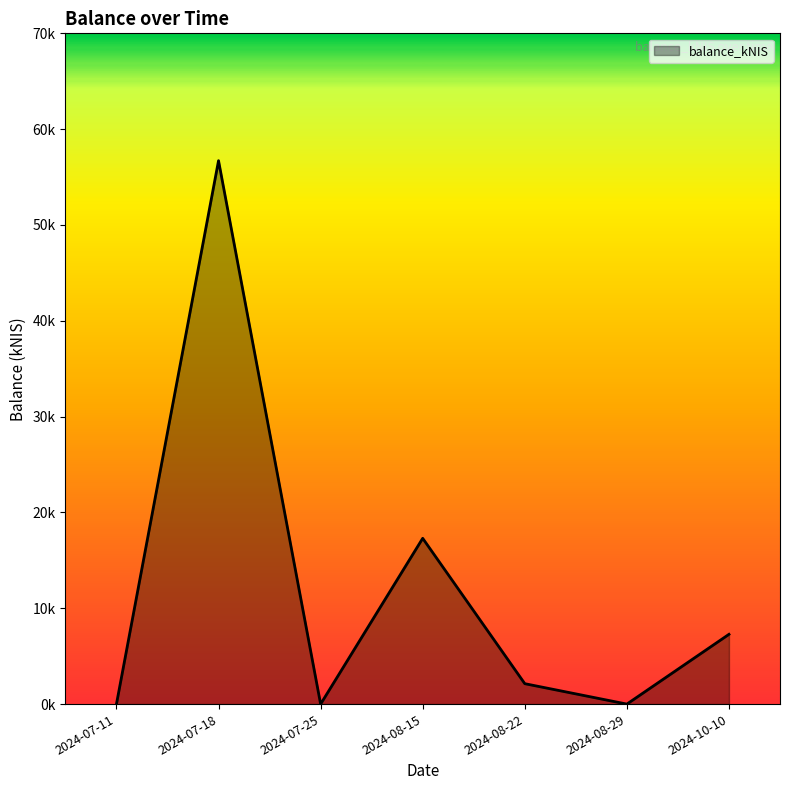

Does the chart have visible grid lines?

No